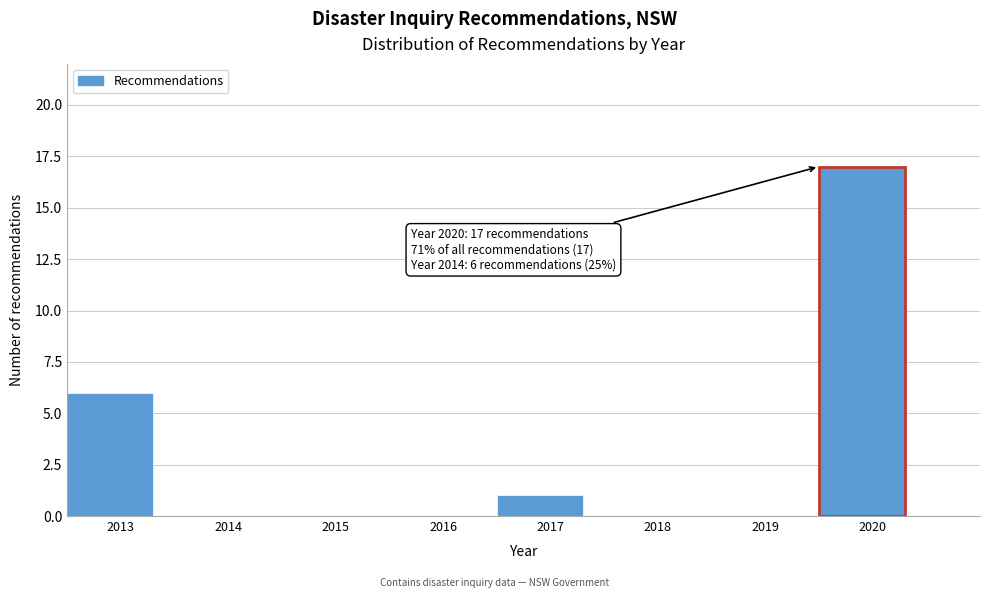

Reading right to left, transcribe all the data shown in this chart.

2020=17	2019=0	2018=0	2017=1	2016=0	2015=0	2014=0	2013=6